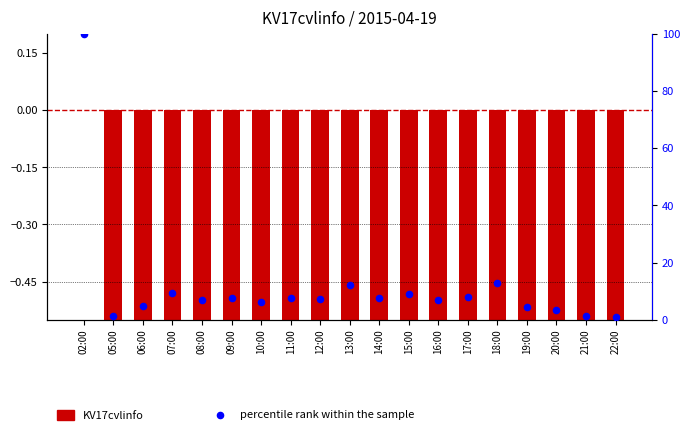

What are all the series names shown in the legend?

KV17cvlinfo, percentile rank within the sample